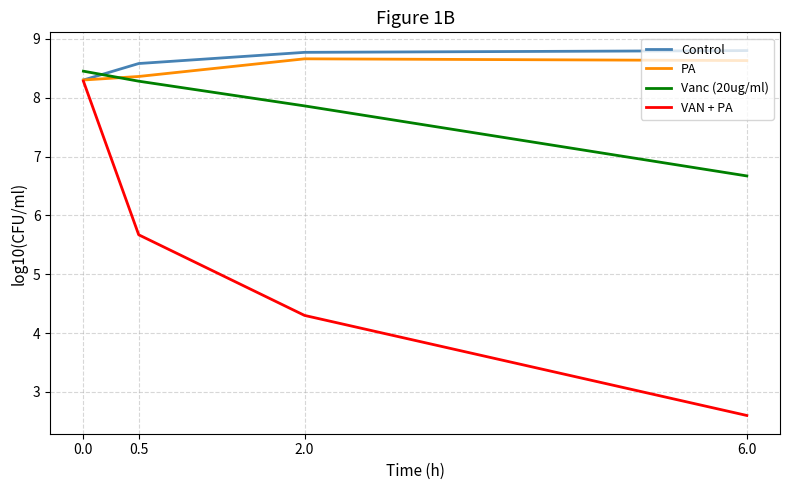

What position from the right is 6.0?

1